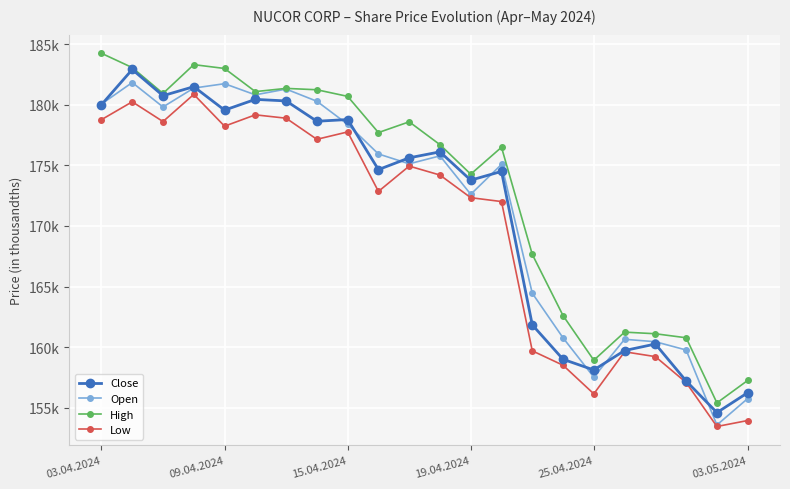

Does the chart have visible grid lines?

Yes